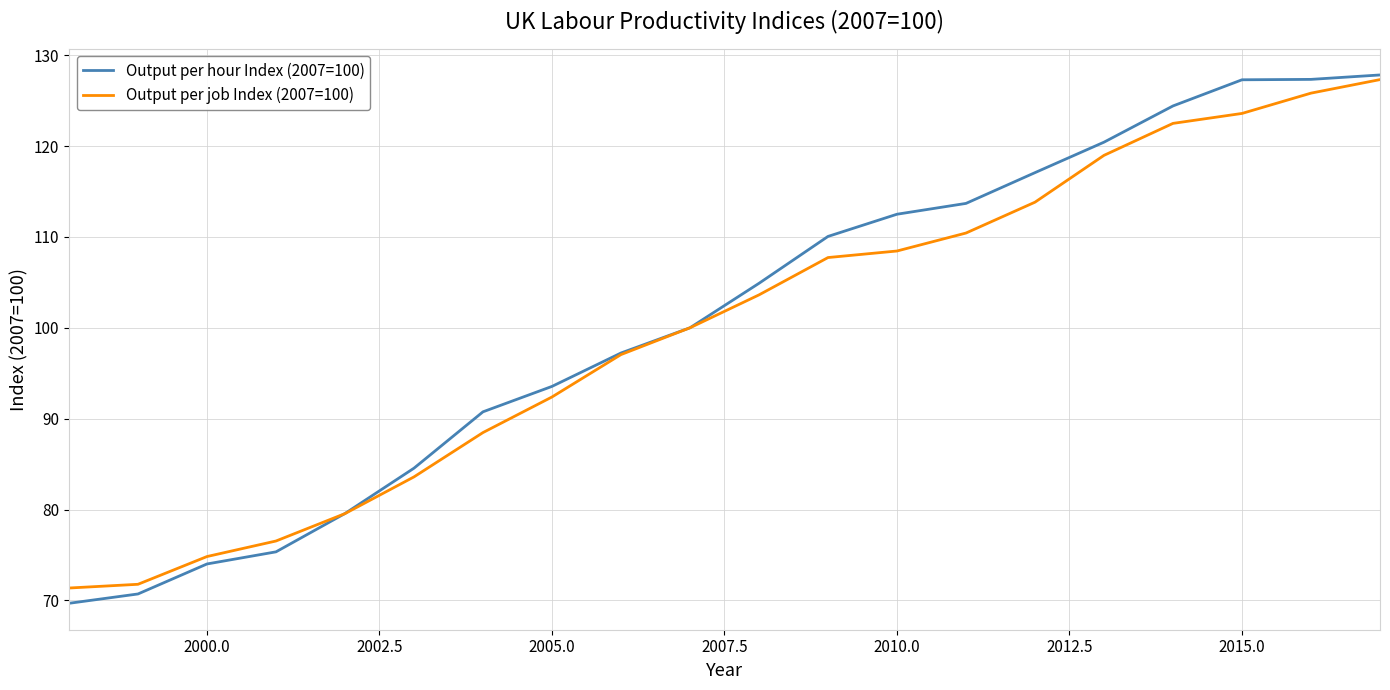

What is the minimum value for Output per hour Index (2007=100)?

69.7